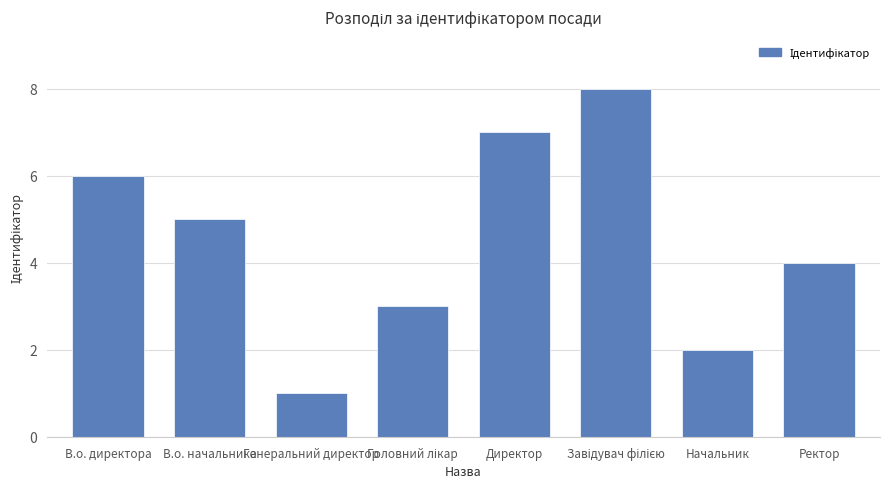

What position from the left is Начальник?

7